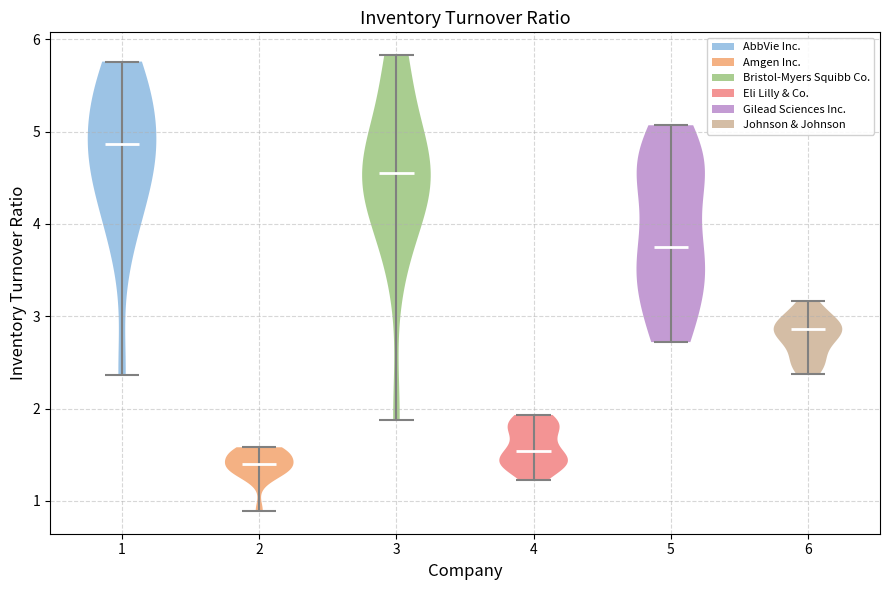

Reading left to right, read every violin against the y-axis: where its median line is, and the lowest and highest points it reaches. The values are not printed on the chart, so give them approximately, as read against the axis.

1: median line 4.9, lowest point 2.4, highest point 5.8
2: median line 1.4, lowest point 0.9, highest point 1.6
3: median line 4.6, lowest point 1.9, highest point 5.8
4: median line 1.5, lowest point 1.2, highest point 1.9
5: median line 3.8, lowest point 2.7, highest point 5.1
6: median line 2.9, lowest point 2.4, highest point 3.2